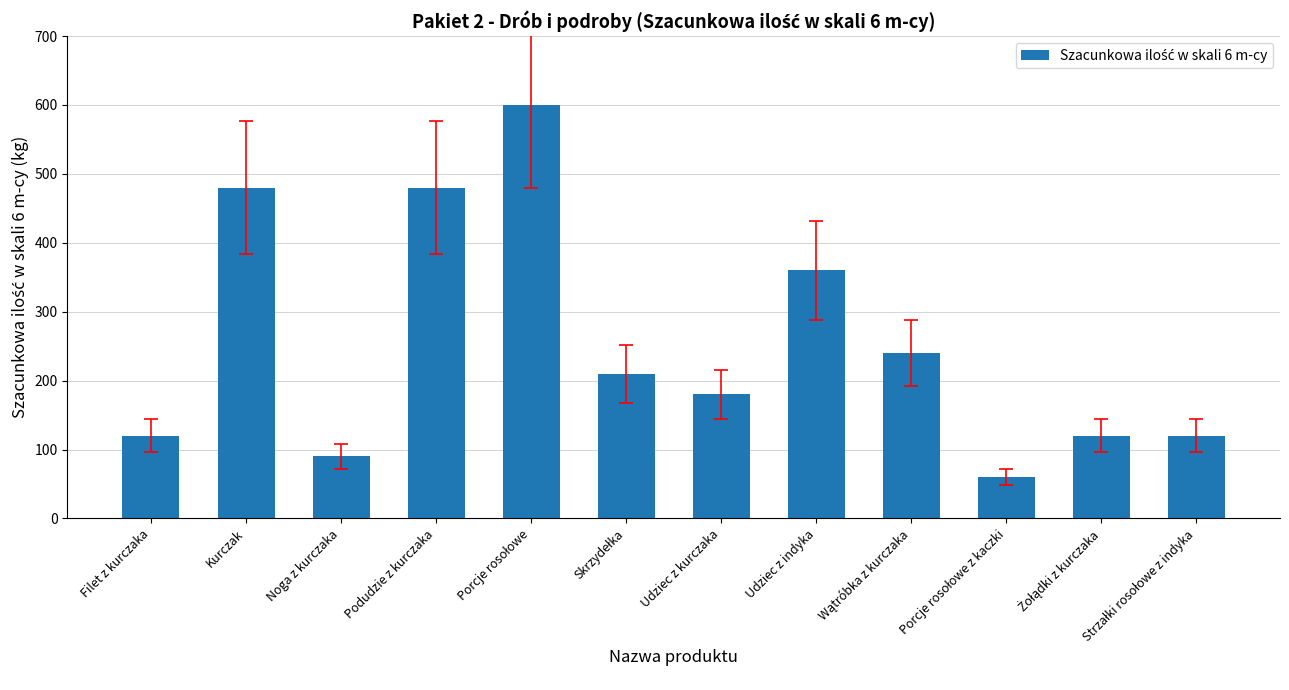

Which has a higher value, Udziec z kurczaka or Kurczak?

Kurczak